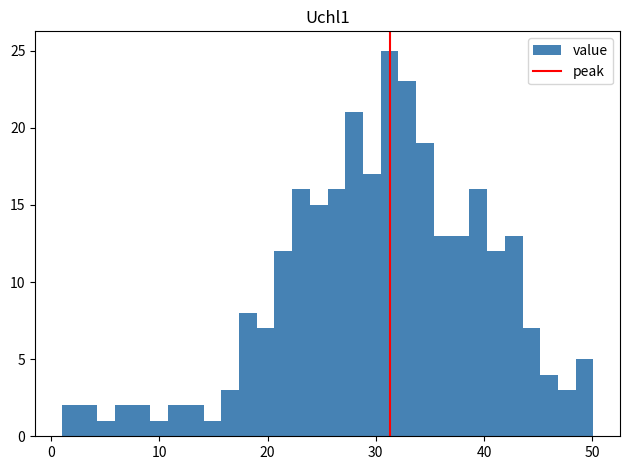

Around what value on the x-axis is the tallest bar? Give the approximate position of its centre, as read against the axis.

31